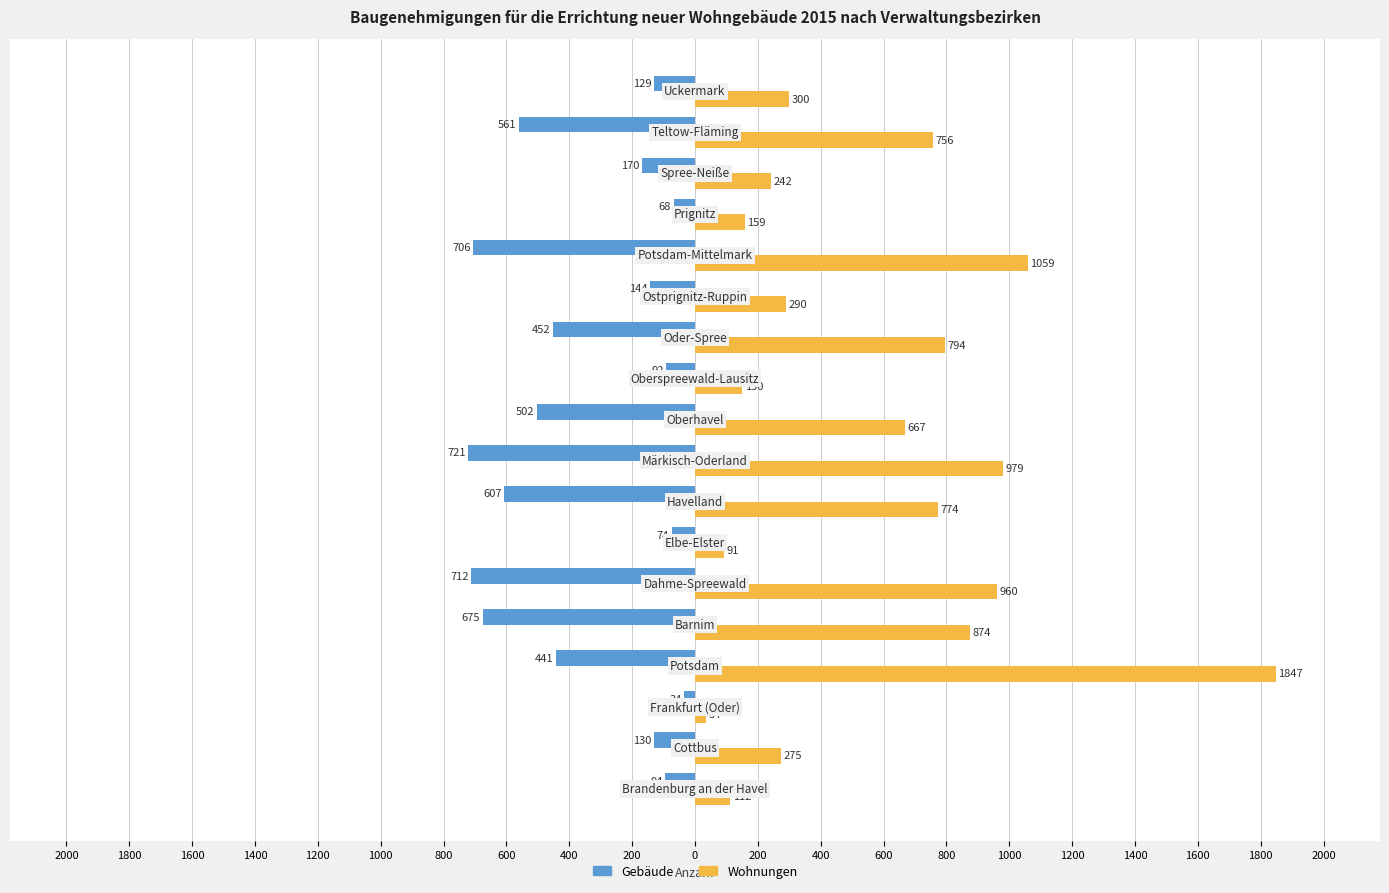

What are all the series names shown in the legend?

Gebäude, Wohnungen